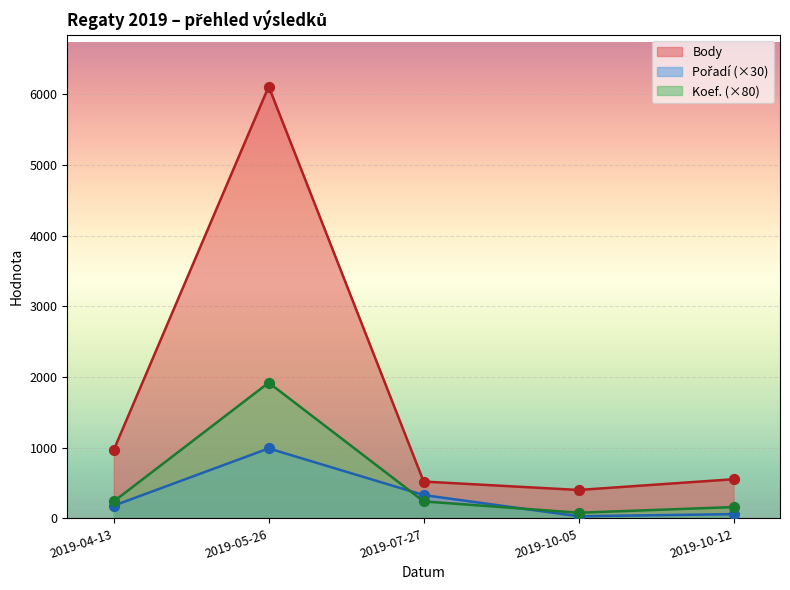

At how many categories does at least one series exceed 6064?

1